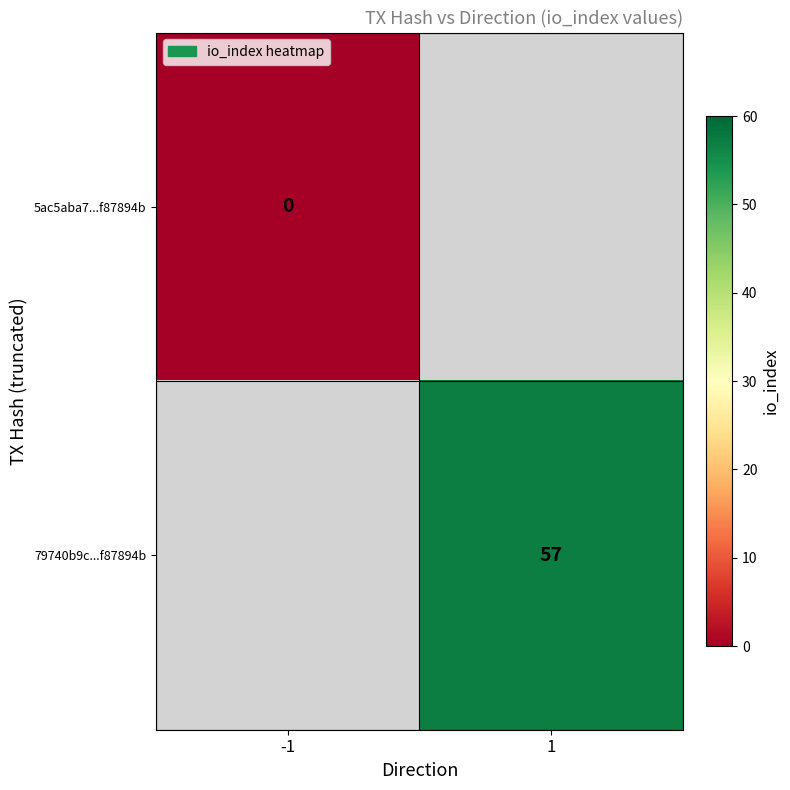

True or false: 79740b9c...f87894b has a value of 83 at 1.

False